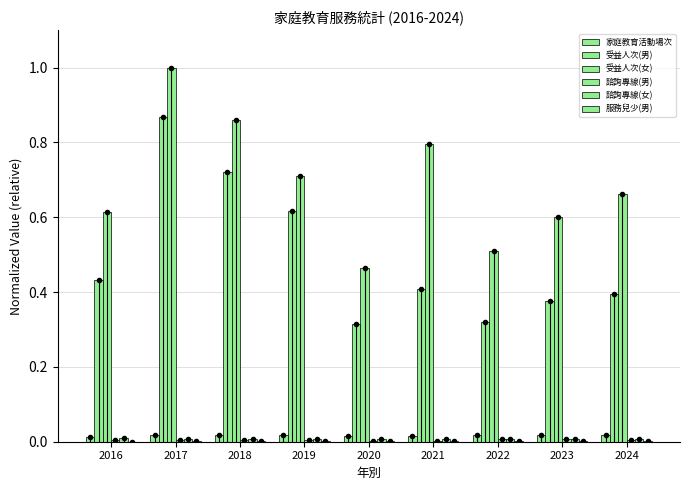

The 家庭教育活動場次 series shows 0.0 at 2020. True or false?

False